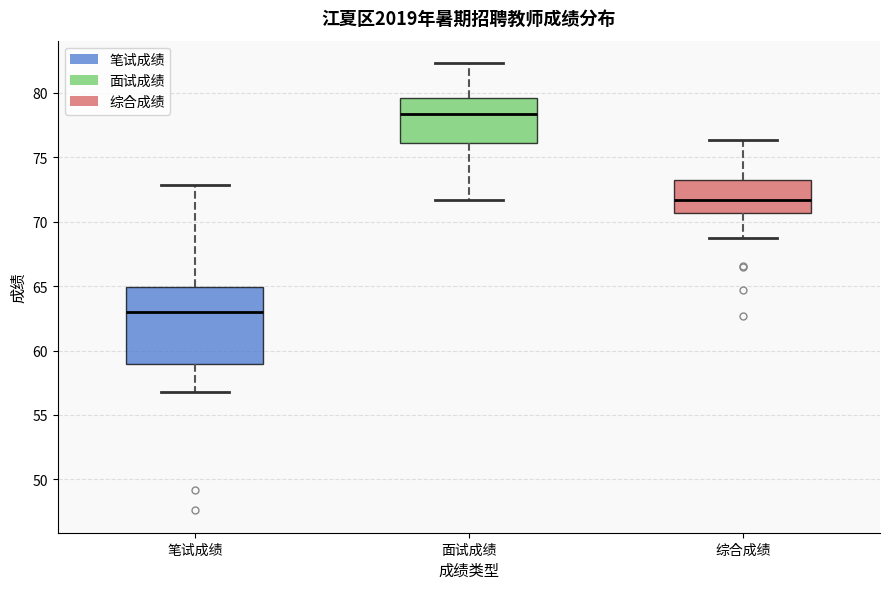

Which box is the tallest, from its lower edge to its upper edge?

笔试成绩